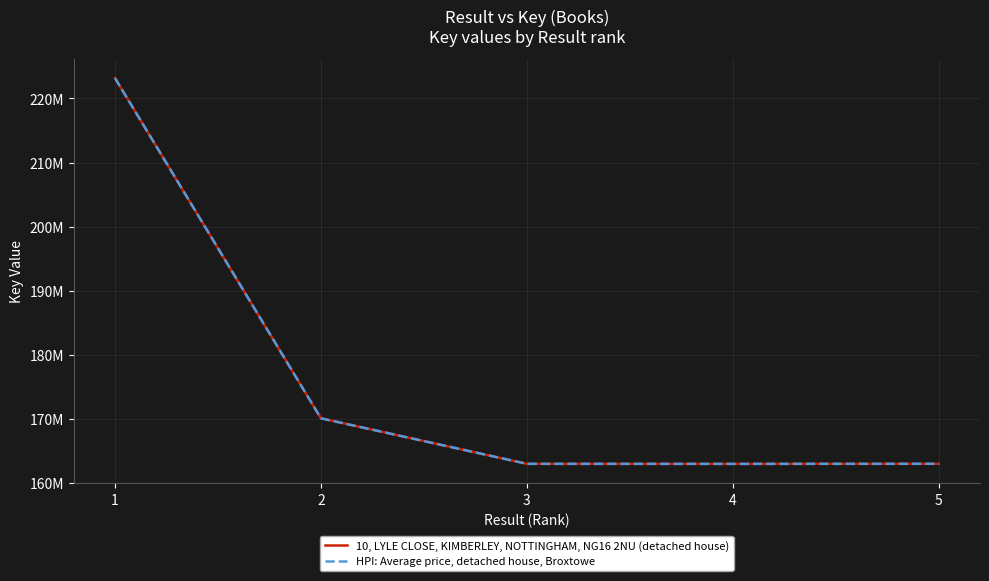

What is the smallest value displayed?

163.0